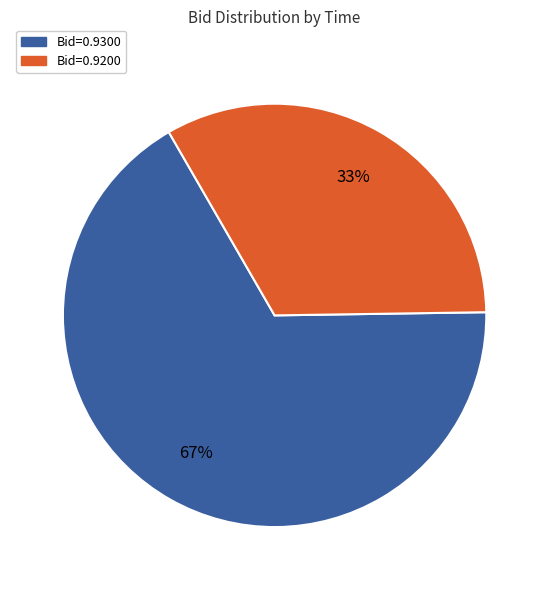

To the nearest percent, what is the difference between the largest and smallest slice percentages?

34%